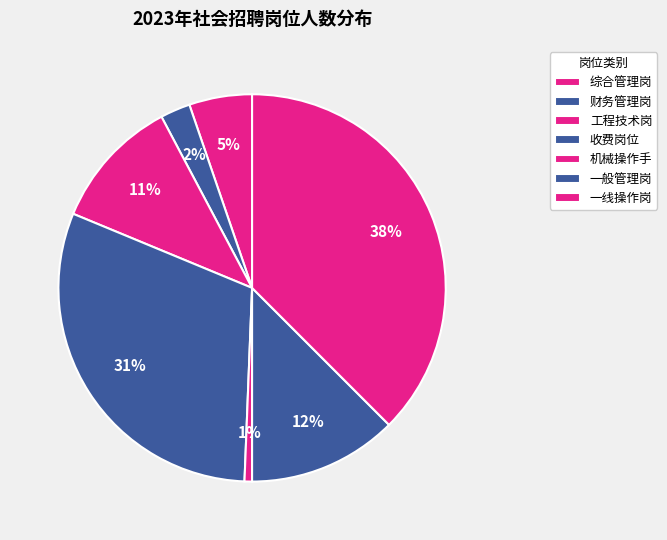

Count the number of slices in the pie.

7